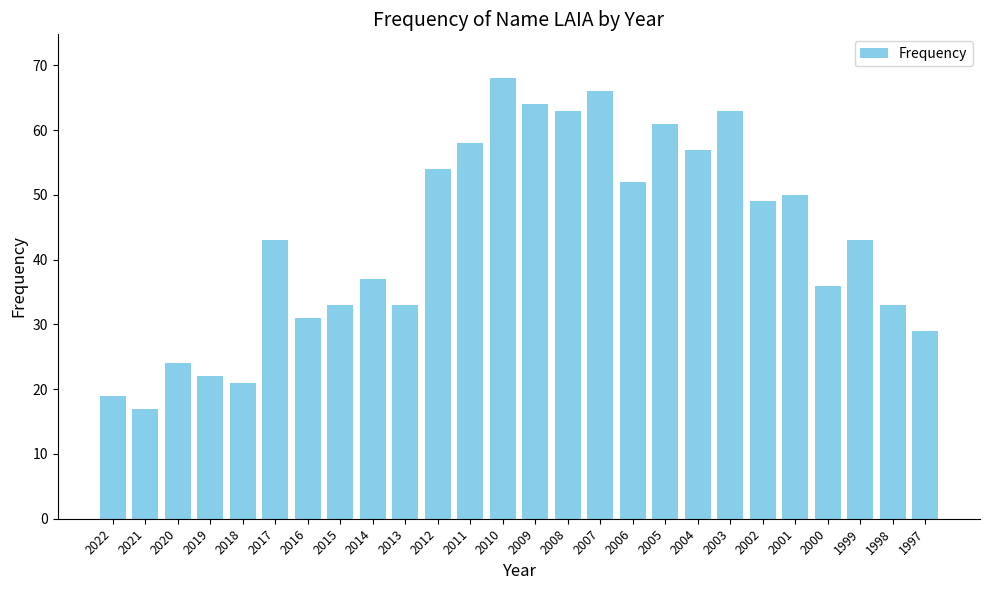

What is the difference between the second highest and minimum values?

49